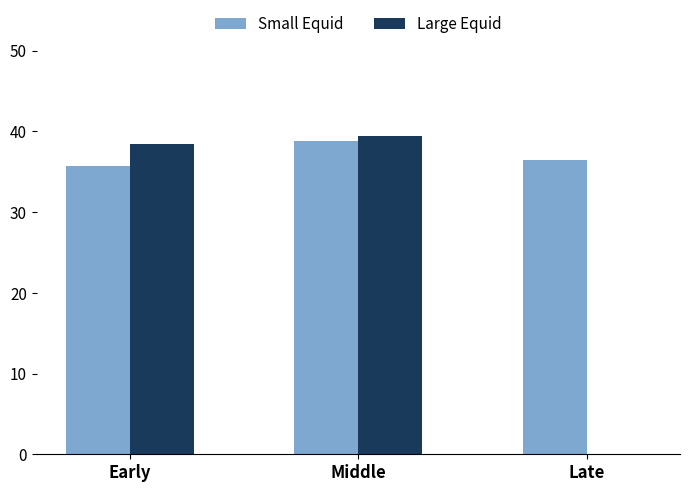

The value of Large Equid at Early is 38.4. True or false?

True